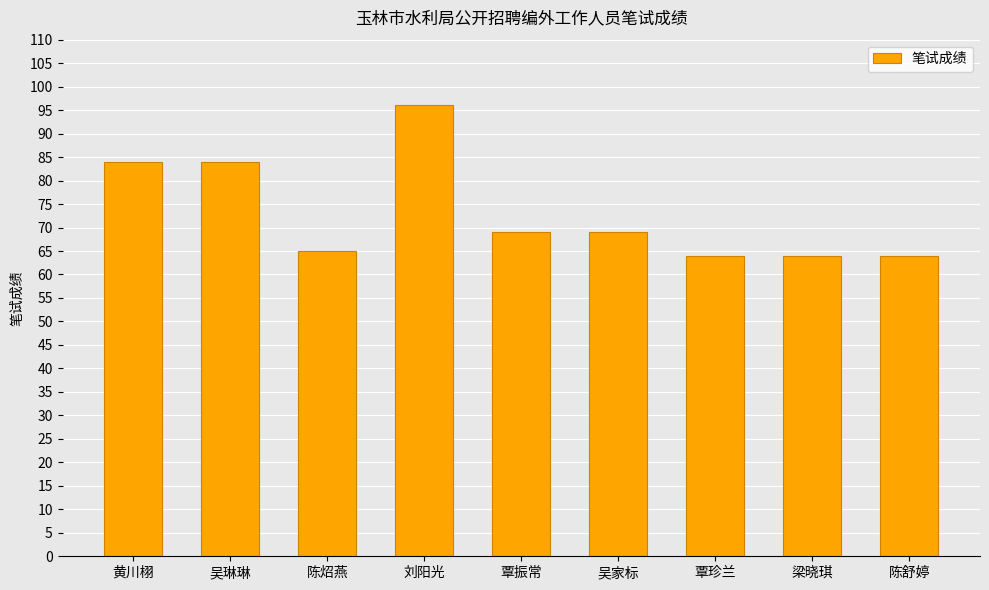

Reading left to right, extract all data points from this chart.

黄川栩=84	吴琳琳=84	陈炤燕=65	刘阳光=96	覃振常=69	吴家标=69	覃珍兰=64	梁晓琪=64	陈舒婷=64